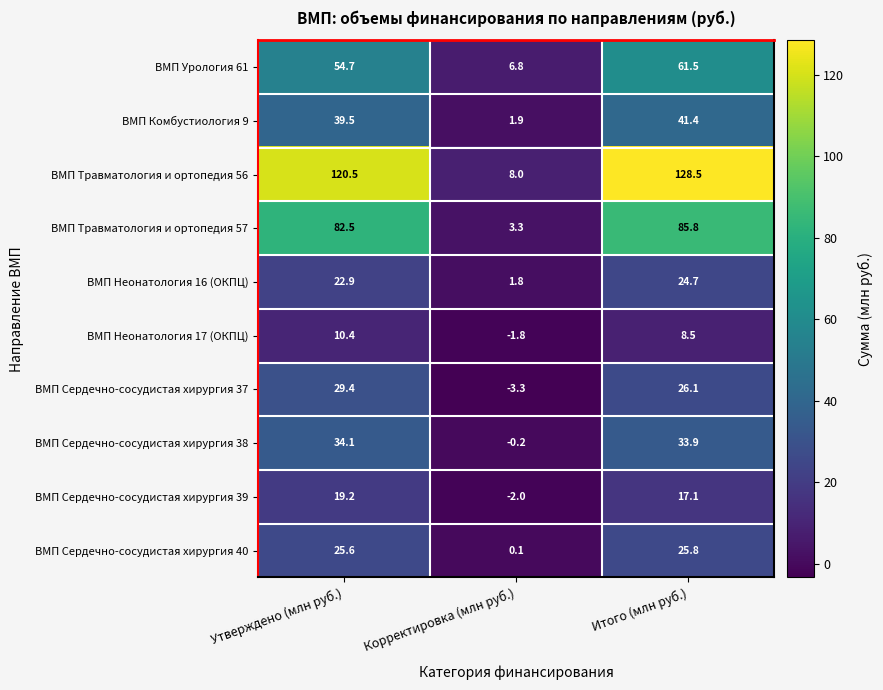

The value of ВМП Травматология и ортопедия 57 at Утверждено (млн руб.) is 20.8. True or false?

False